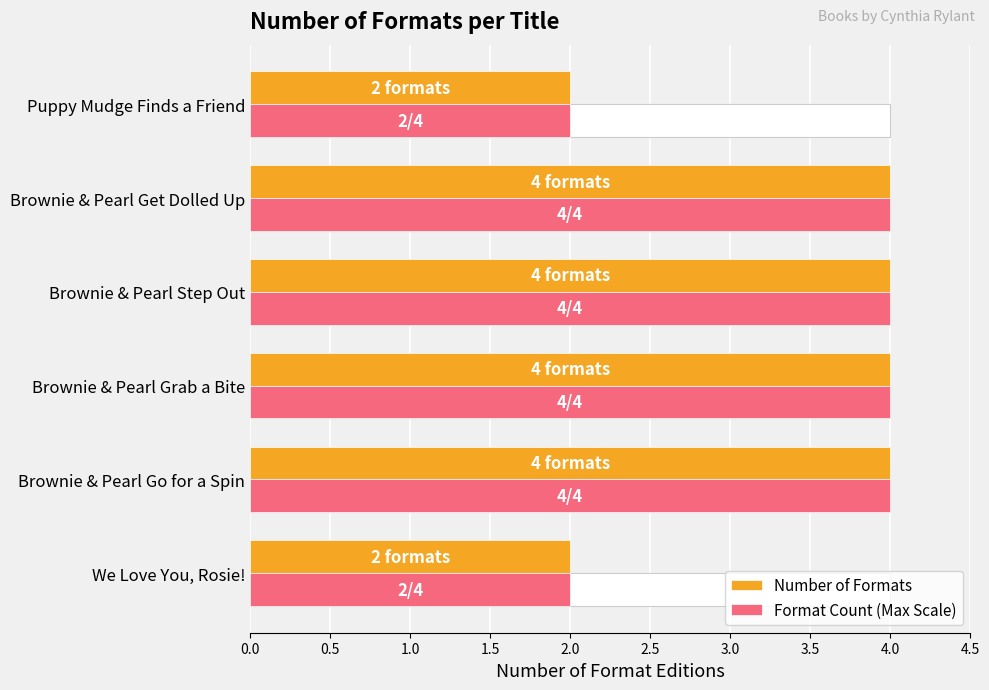

What value does the Format Count (Max Scale) series have at Brownie & Pearl Get Dolled Up?

4